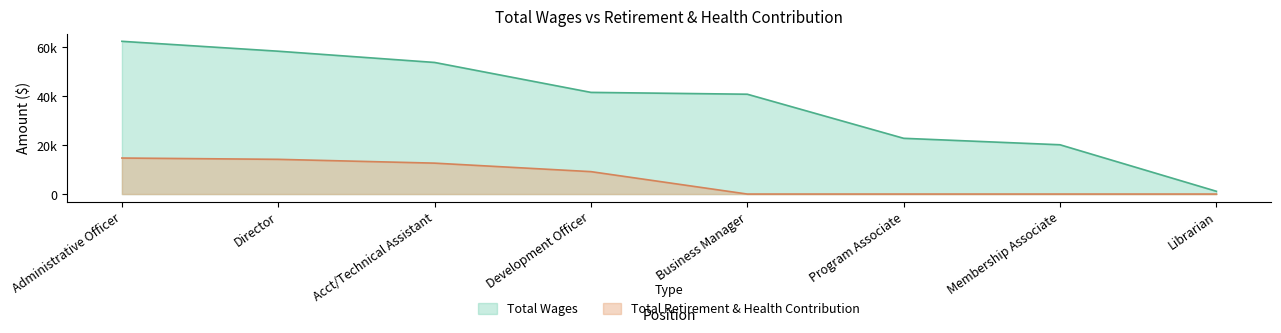

Which series has the largest total across all categories?

Total Wages